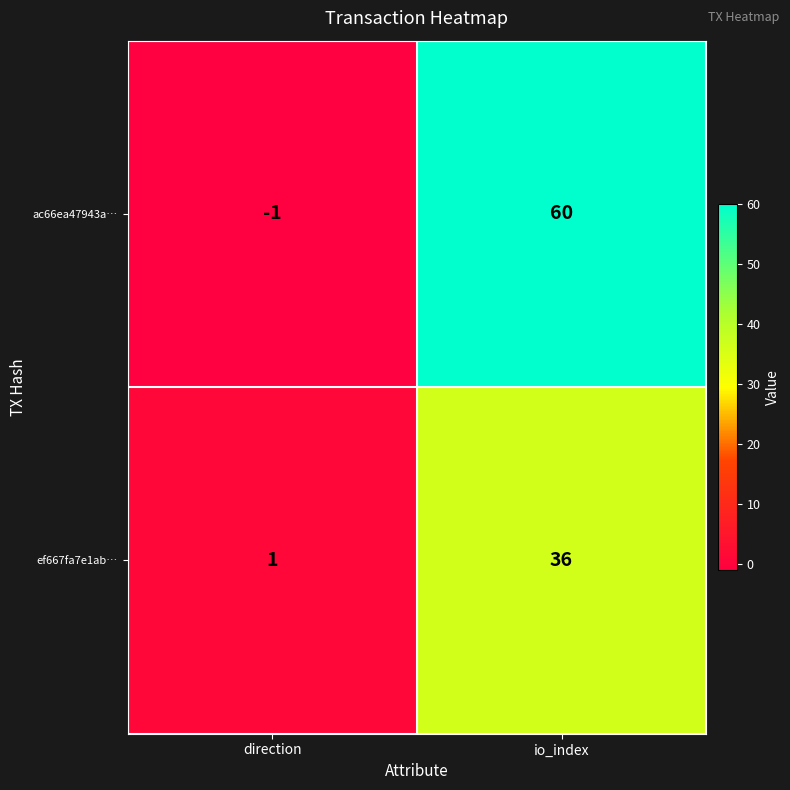

Where is ef667fa7e1ab… nearest to the value 18?

direction